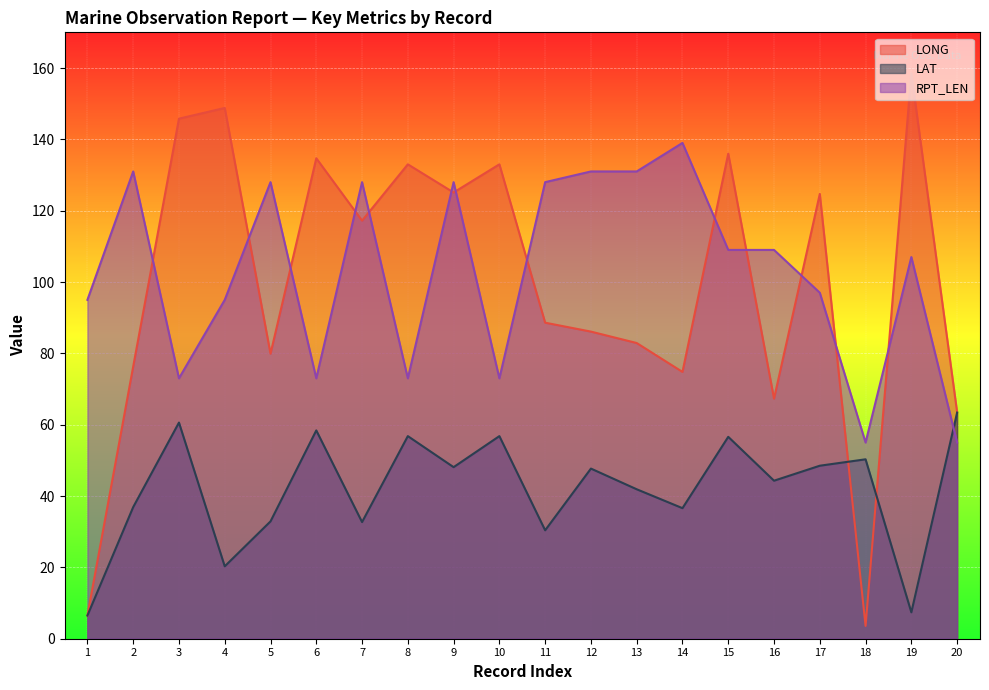

What is the total value across all series at 2?

244.2